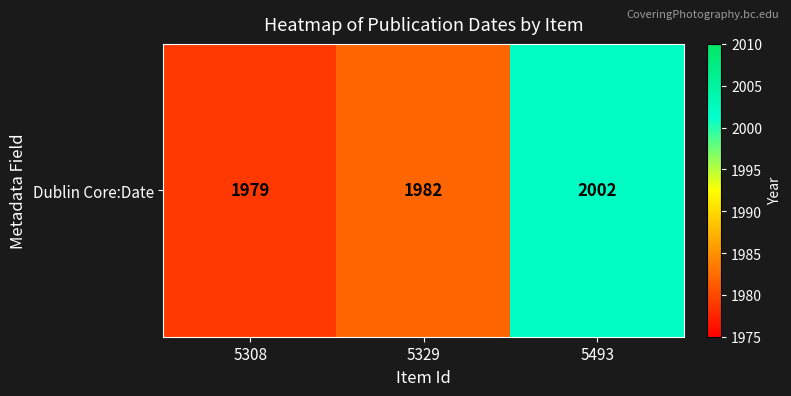

What is the average value?

1988